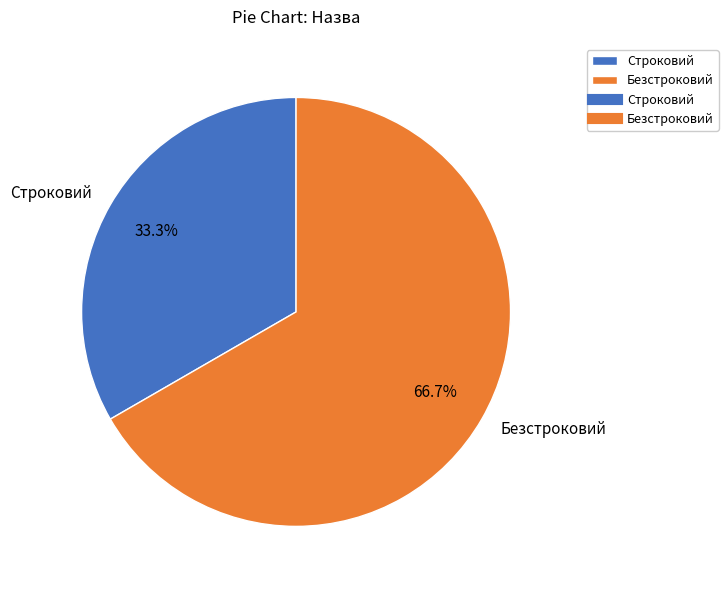

What is the smallest slice in the pie chart?

Строковий